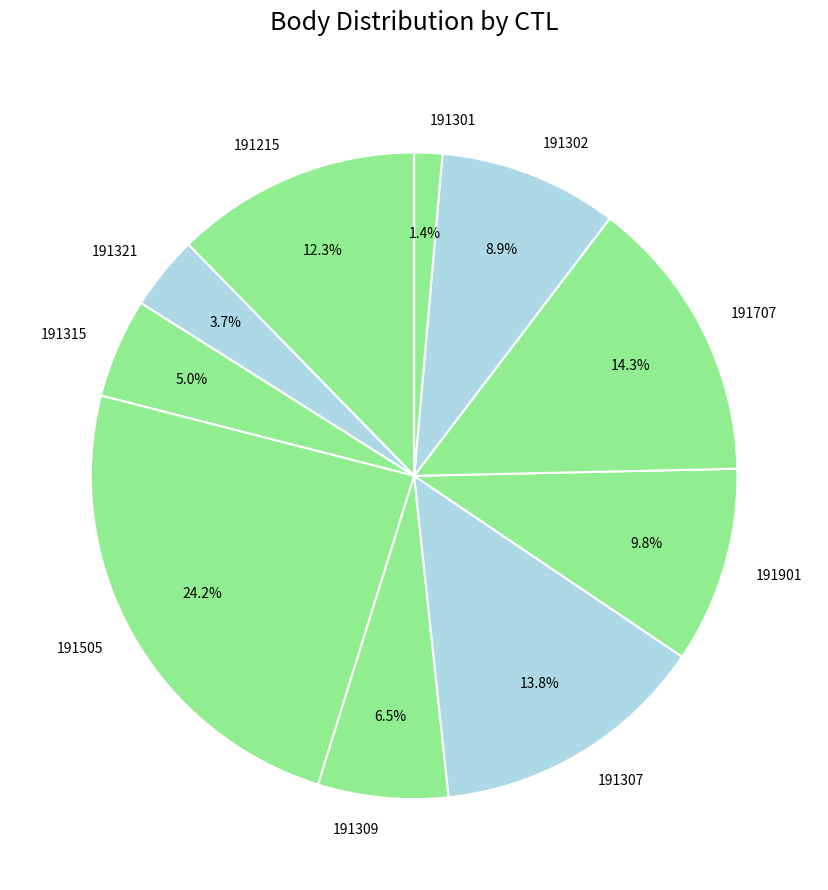

How many slices are in this pie chart?

10